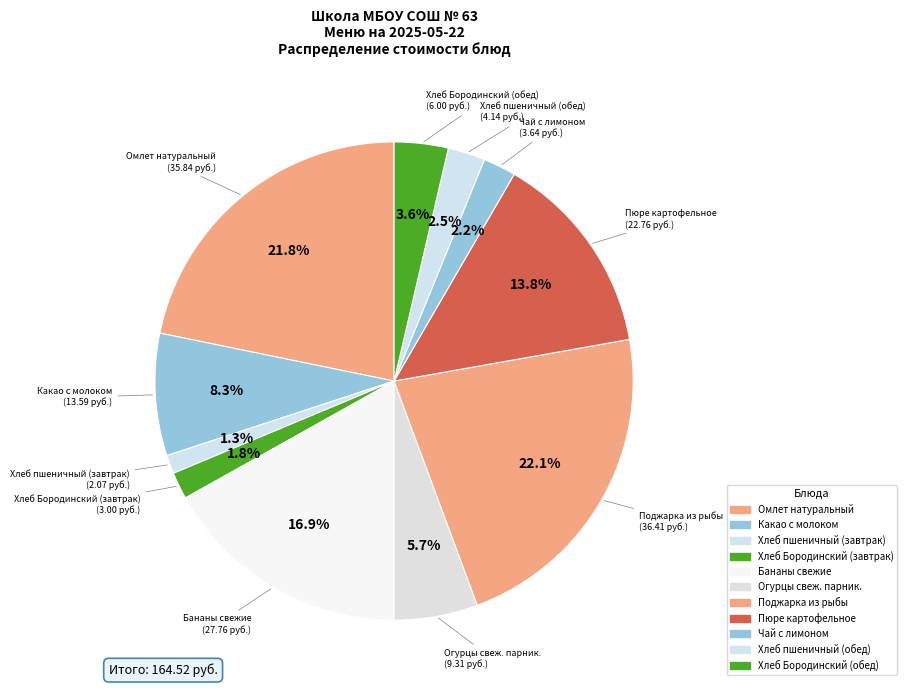

What is the change in value from Хлеб пшеничный (завтрак) to Хлеб пшеничный (обед)?

+2.1